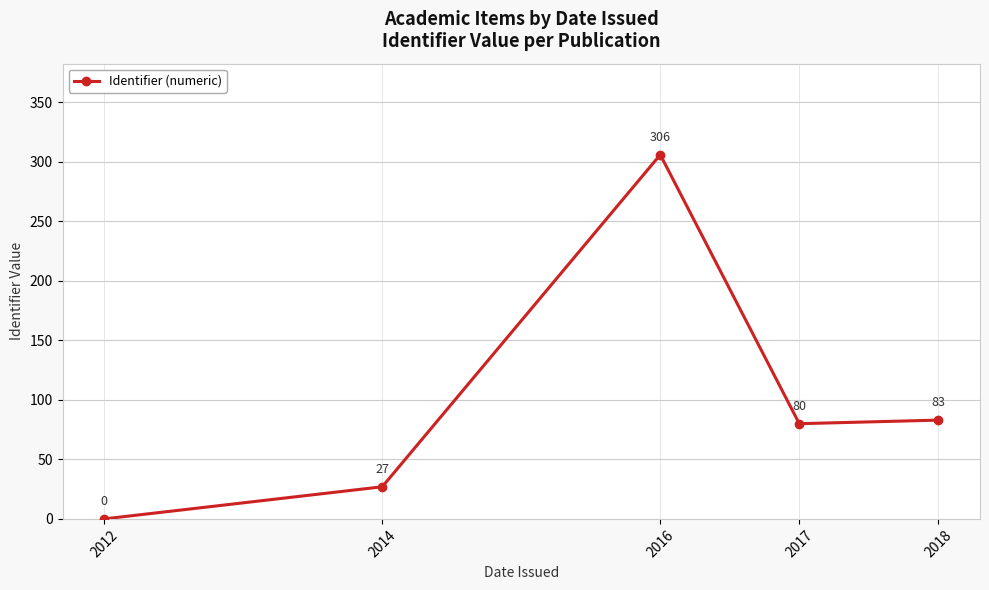

How many interior local valleys (lower than both neighbors) does the data have?

1